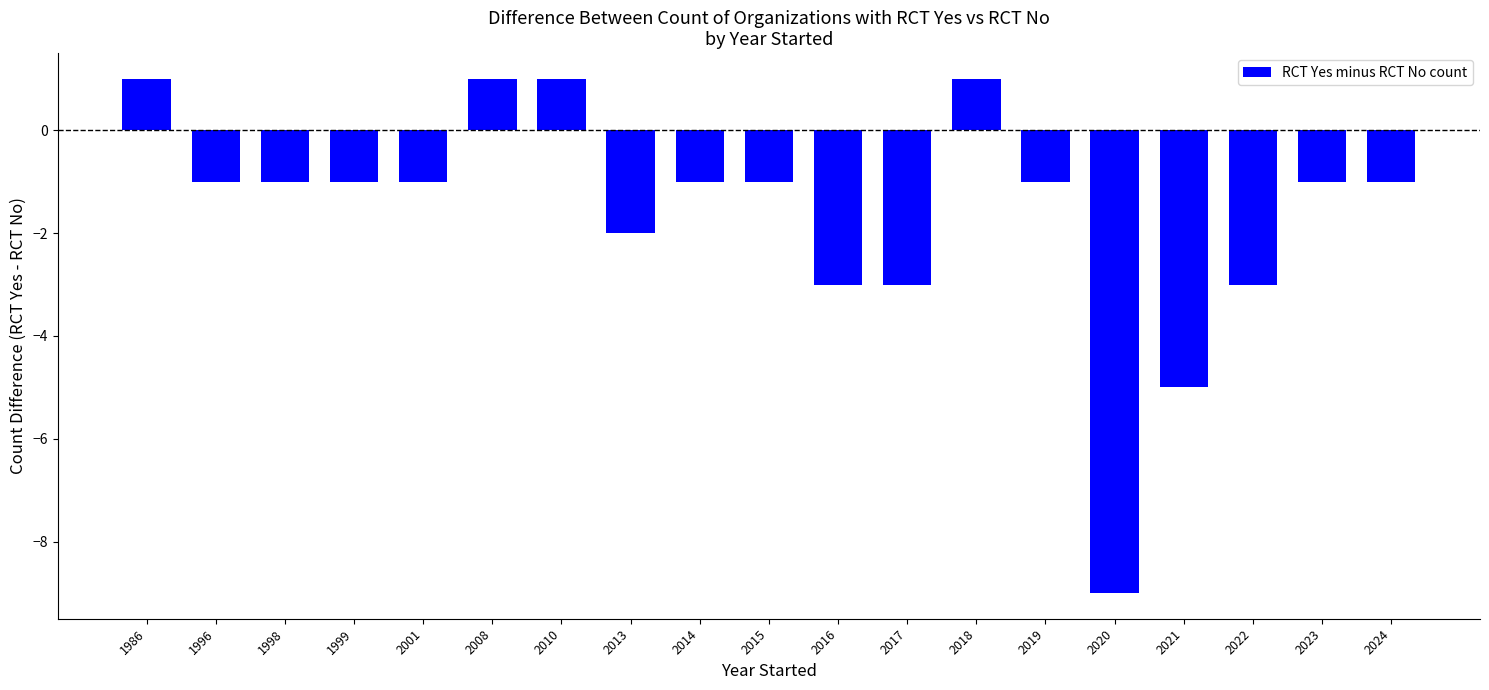

What is the minimum value shown in the chart?

-9